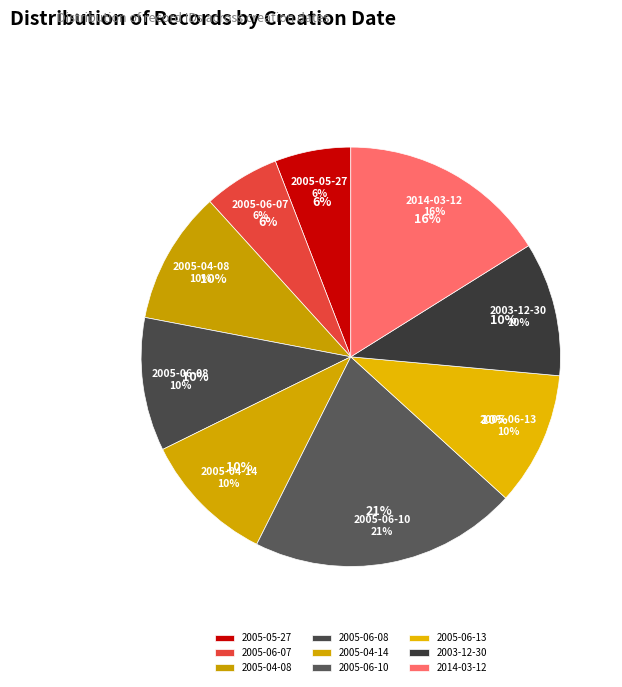

Does 2005-04-14 account for over 50% of the chart?

No